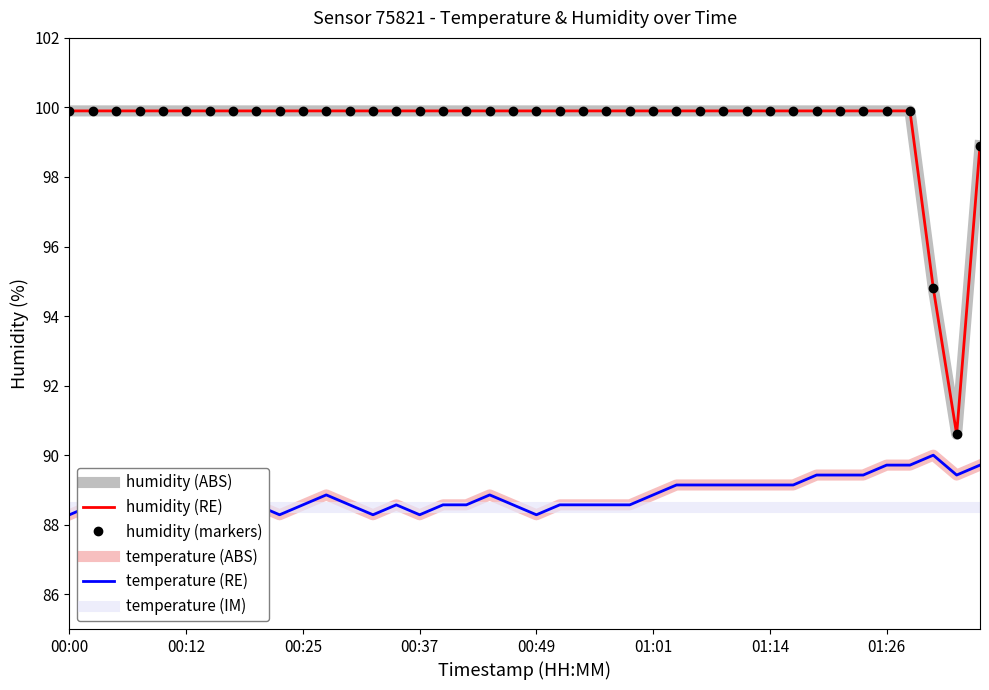

How many data points in temperature (ABS) are above 88?

39